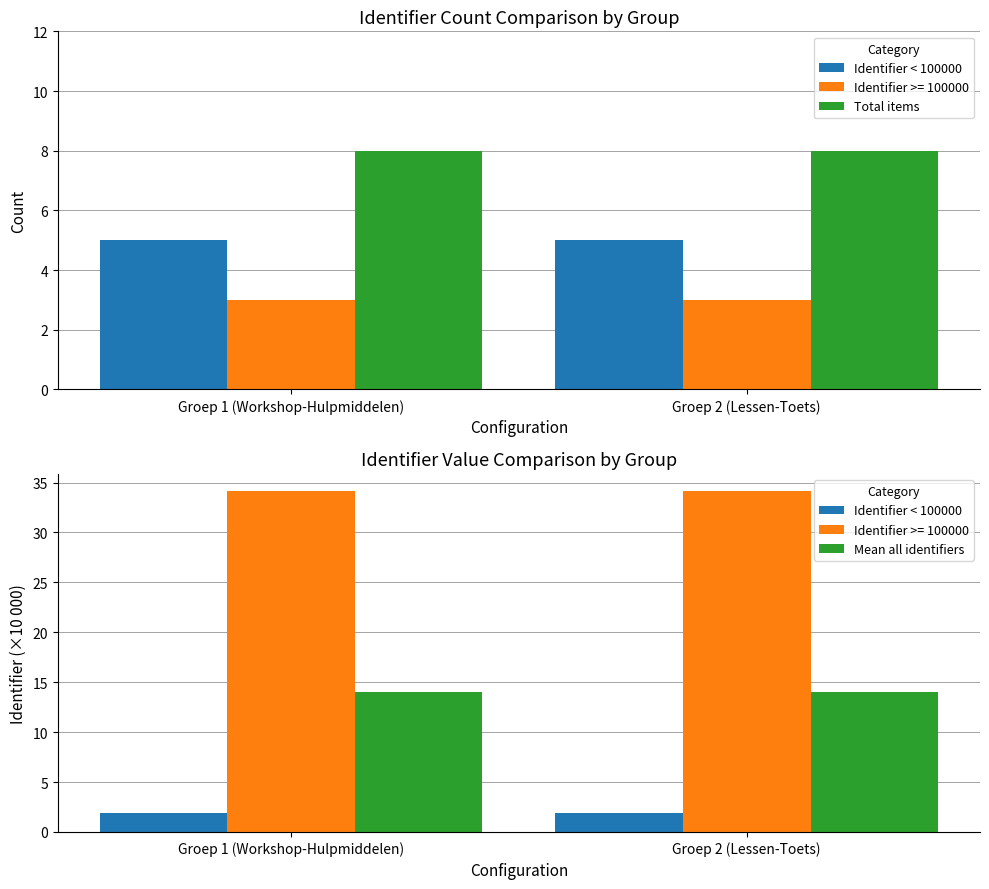

The value of Mean all identifiers at Groep 1 (Workshop-Hulpmiddelen) is 4.8. True or false?

False